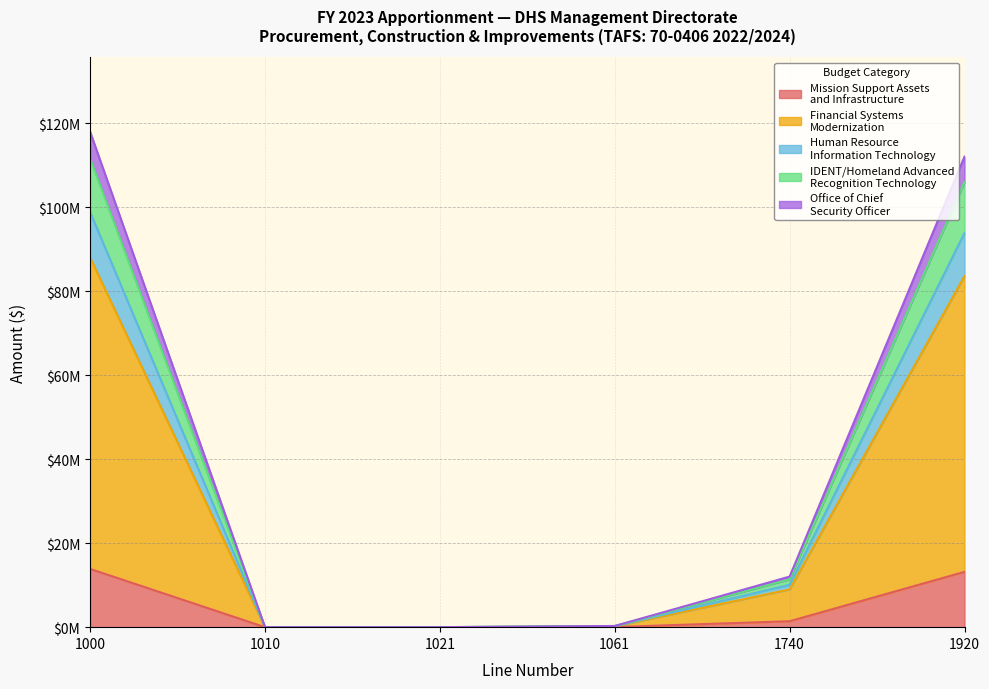

How many lines are shown in the chart?

5